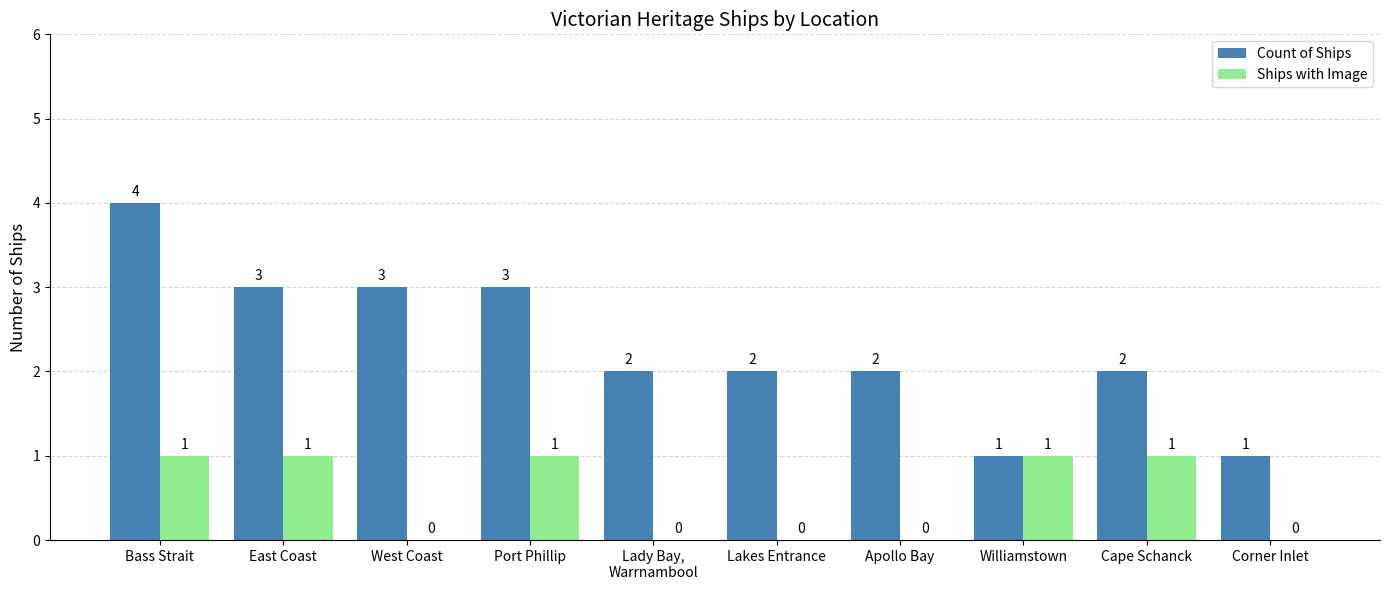

What is the sum of all Count of Ships values?

23